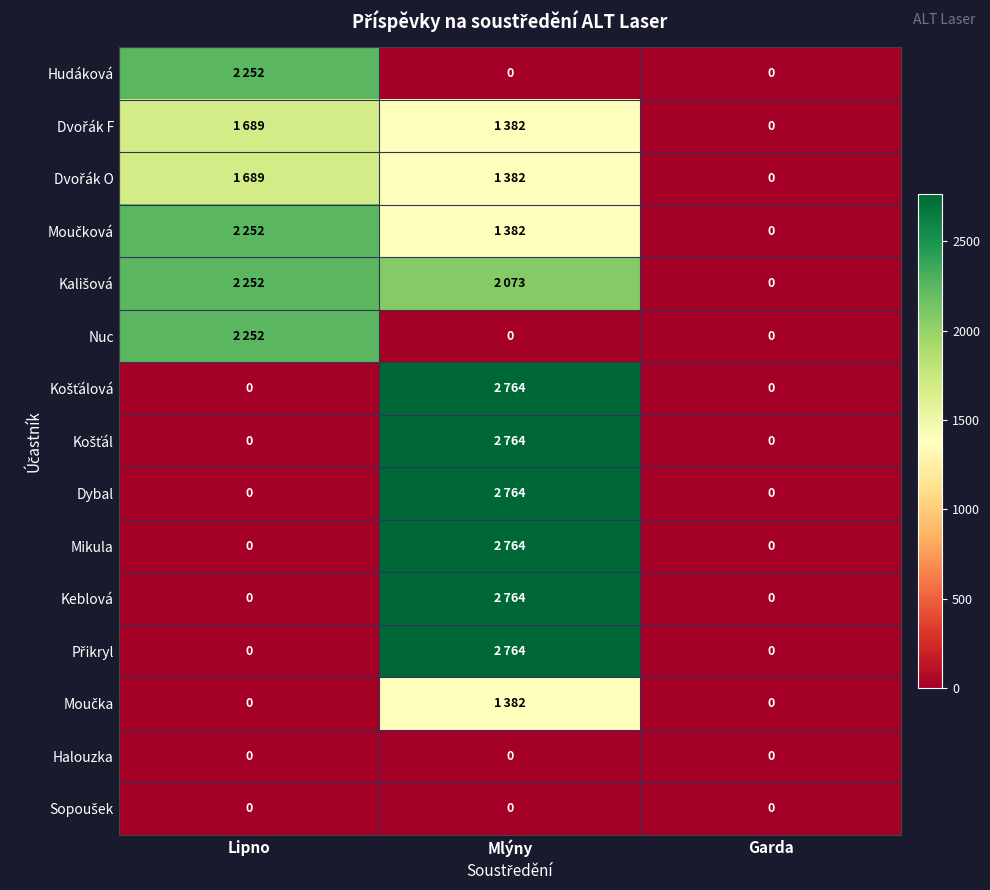

At Garda, list the series in order from smallest to largest.

Hudáková, Dvořák F, Dvořák O, Moučková, Kališová, Nuc, Košťálová, Košťál, Dybal, Mikula, Keblová, Přikryl, Moučka, Halouzka, Sopoušek